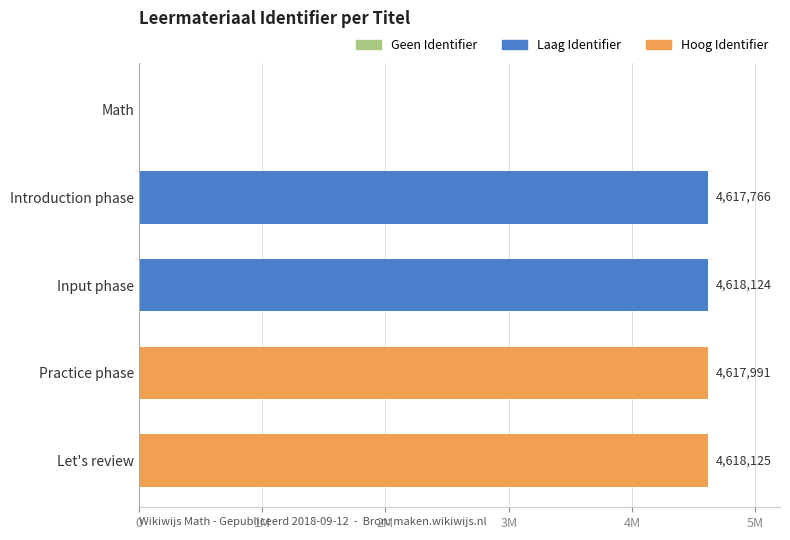

What is the average value?

3694401